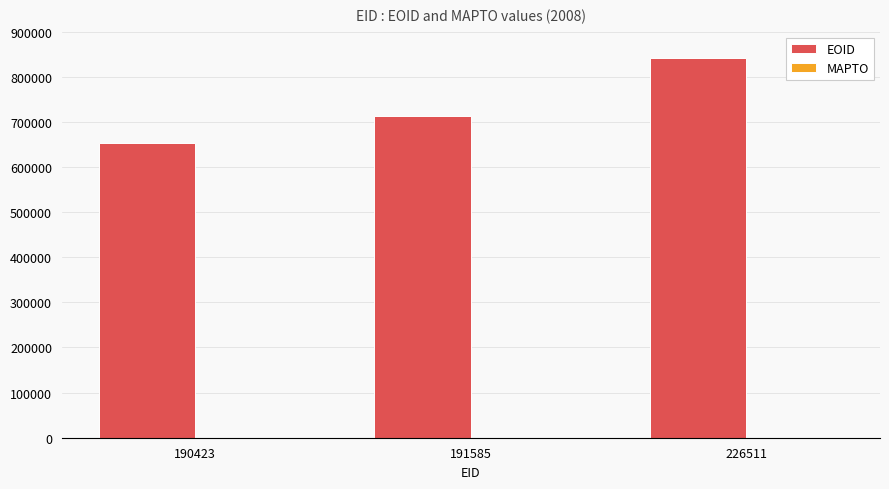

At which category does the chart reach its peak across all series?

226511